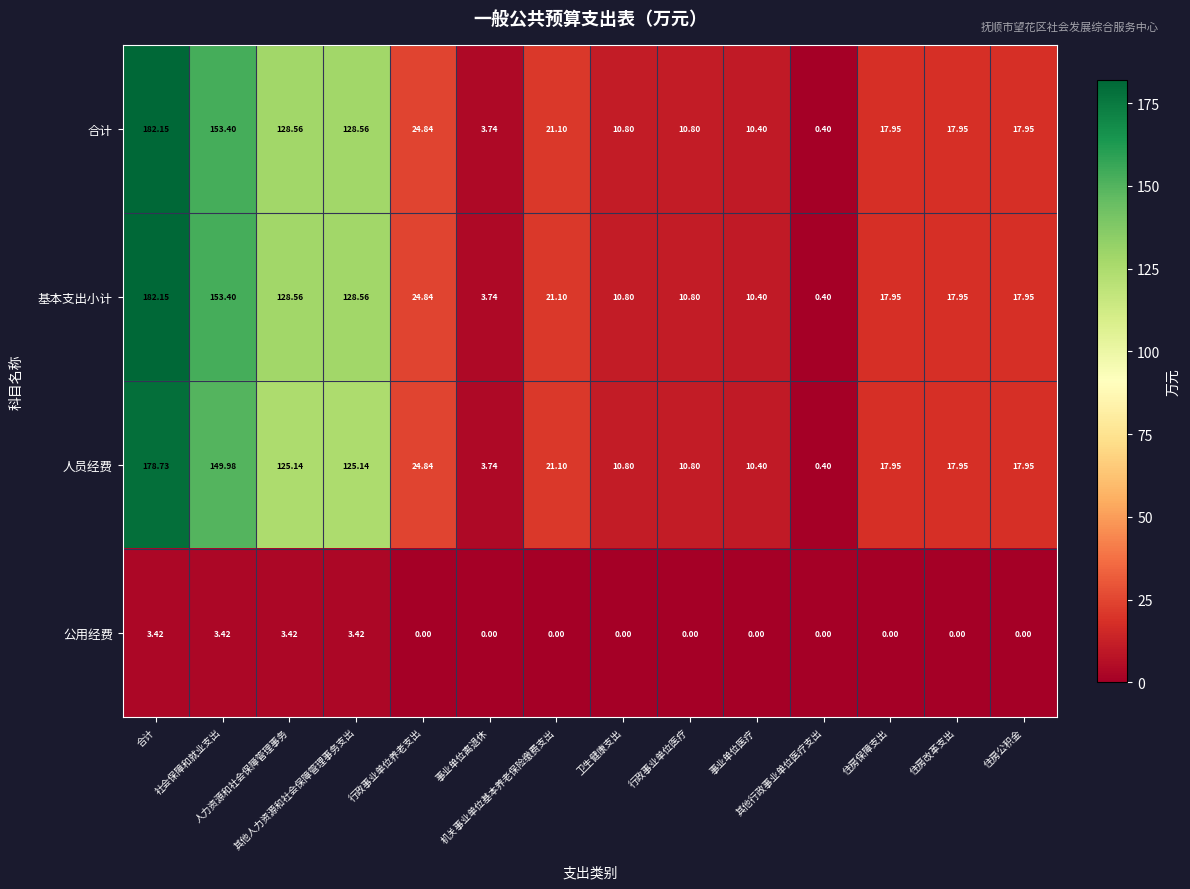

Count the number of categories in the chart.

14